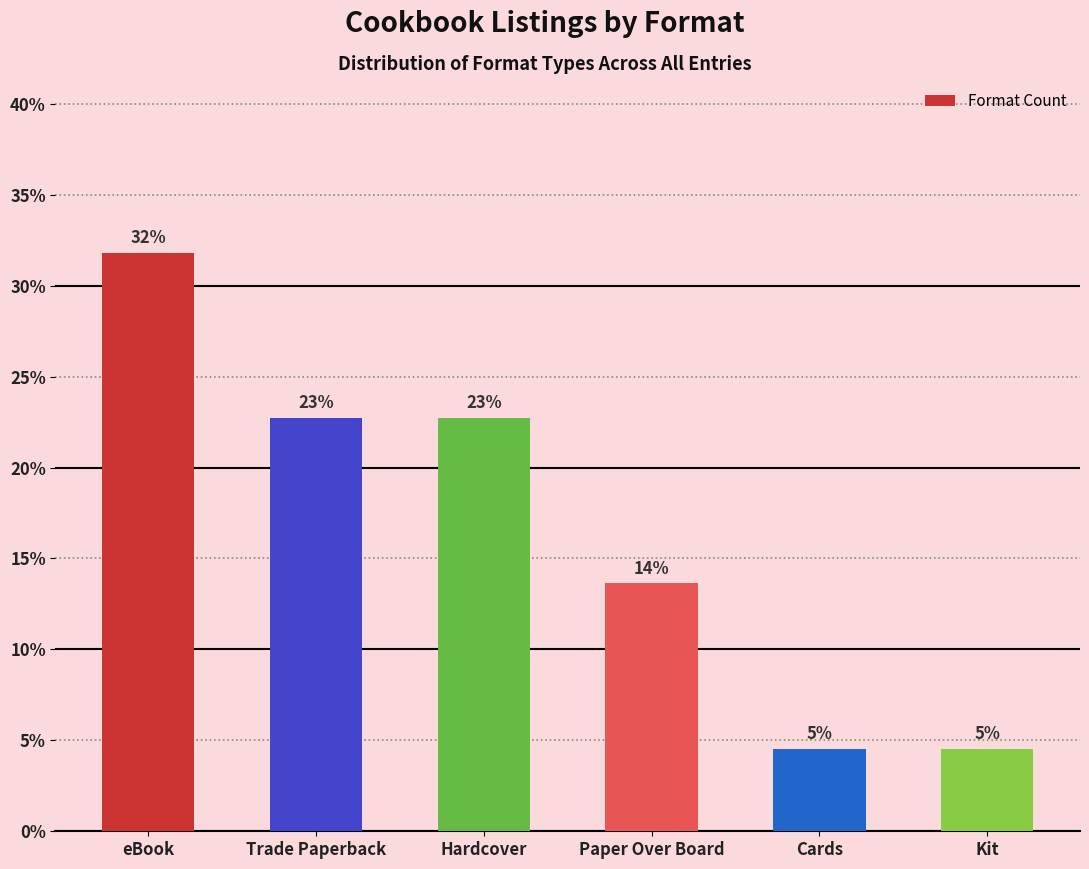

Are the bars horizontal?

No